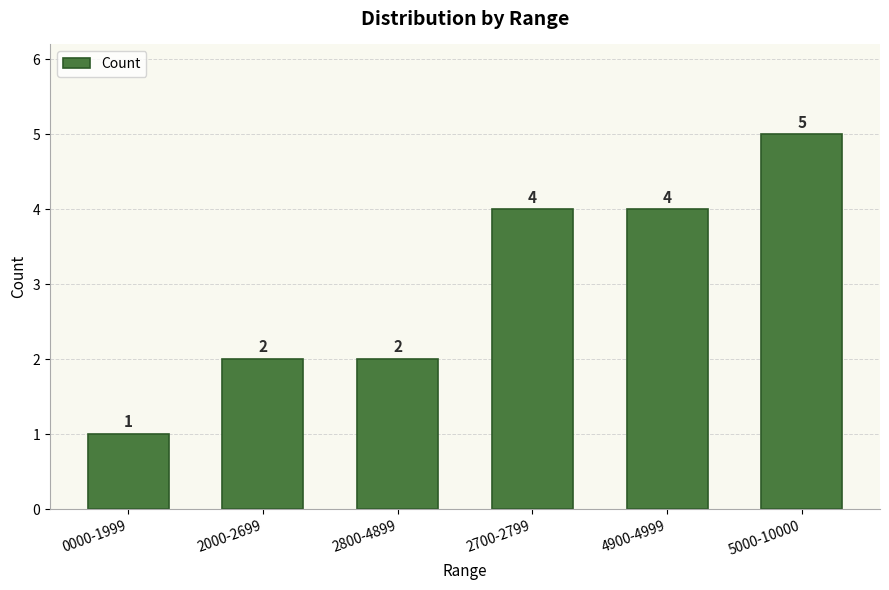

Approximately how many times larger is the value at 5000-10000 compared to 2800-4899?

2.5